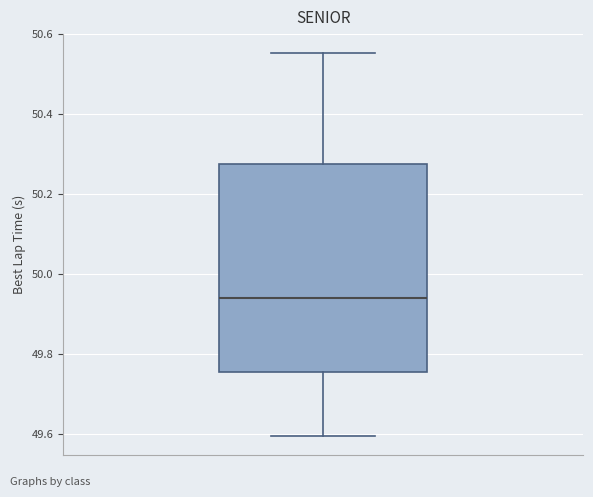

Read this box plot against the y-axis: the position of the median line, the range covered by the box, and the ends of both whiskers. The values are not printed on the chart, so give them approximately, as read against the axis.

median 49.94, box 49.76 to 50.28, whiskers 49.60 to 50.56